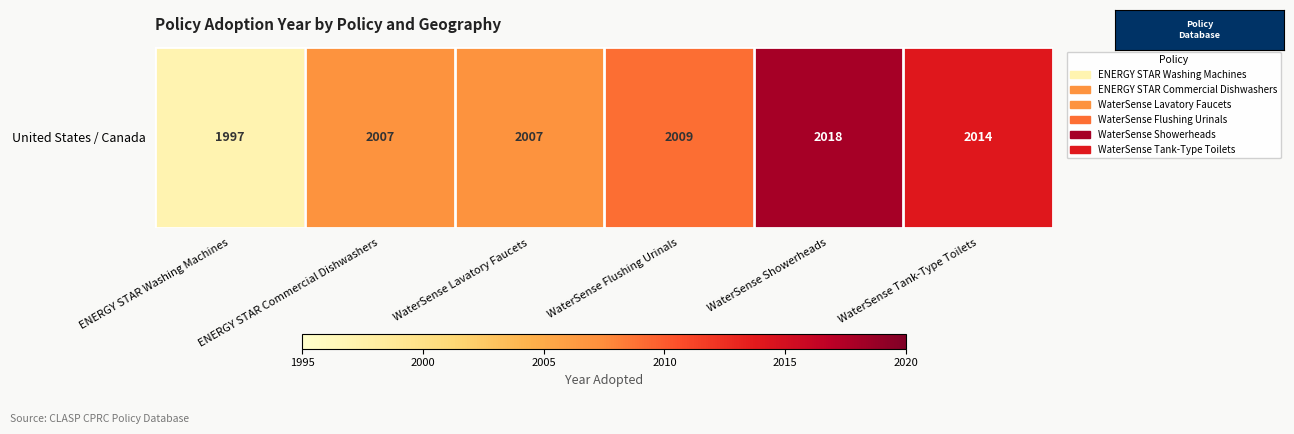

What is the minimum value shown in the chart?

1997